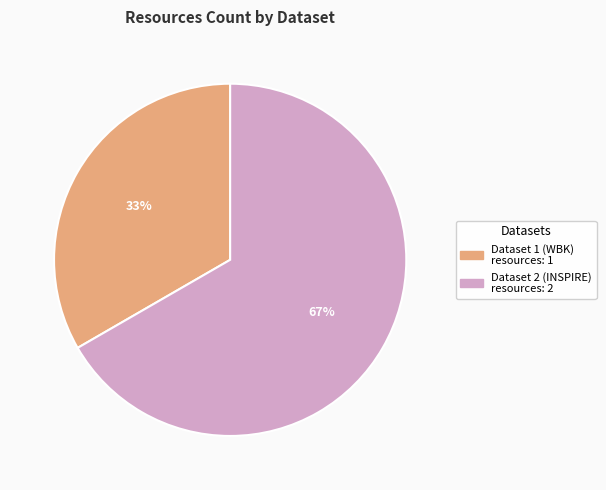

Count the number of slices in the pie.

2